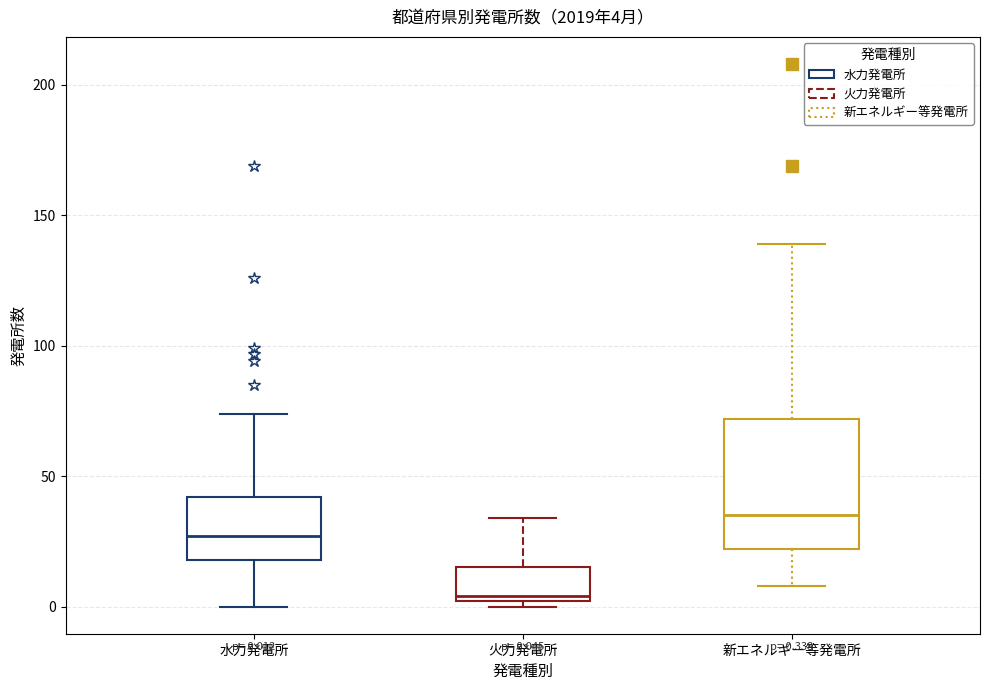

Which box has the highest median line?

新エネルギー等発電所